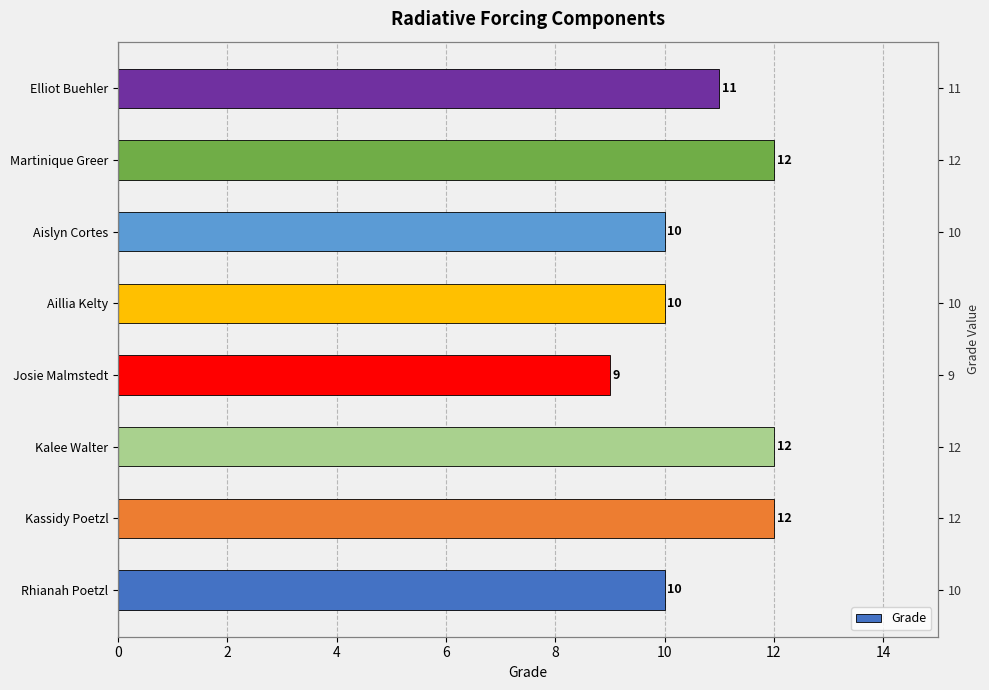

What is the sum of all values?

86